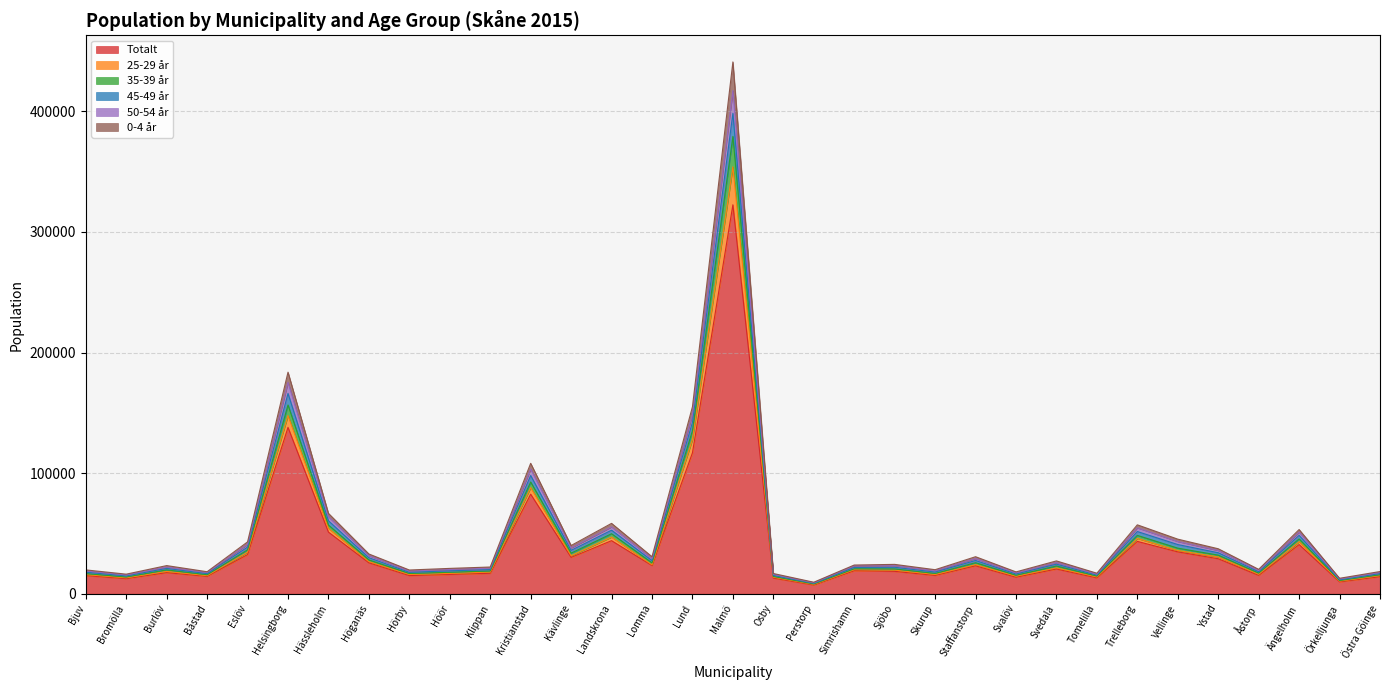

True or false: 35-39 år and 45-49 år intersect in this chart.

False